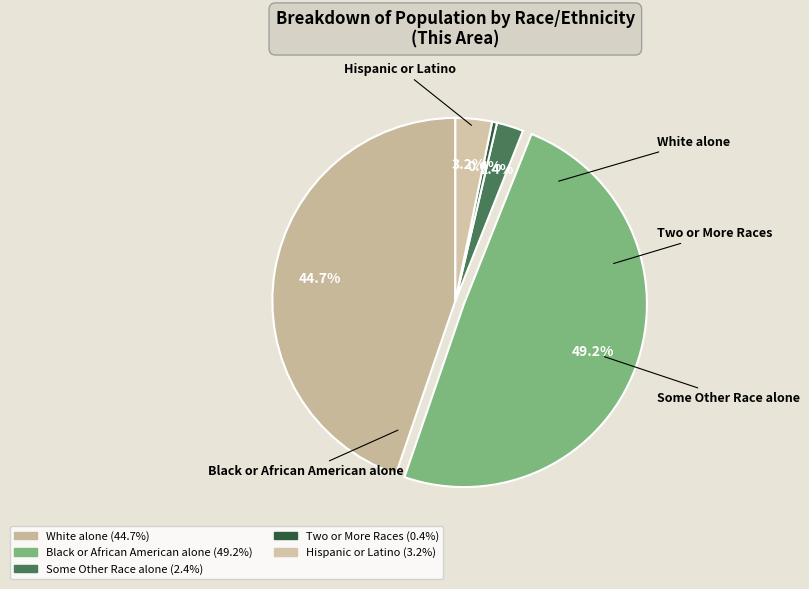

Between Some Other Race alone and Black or African American alone, which is larger?

Black or African American alone